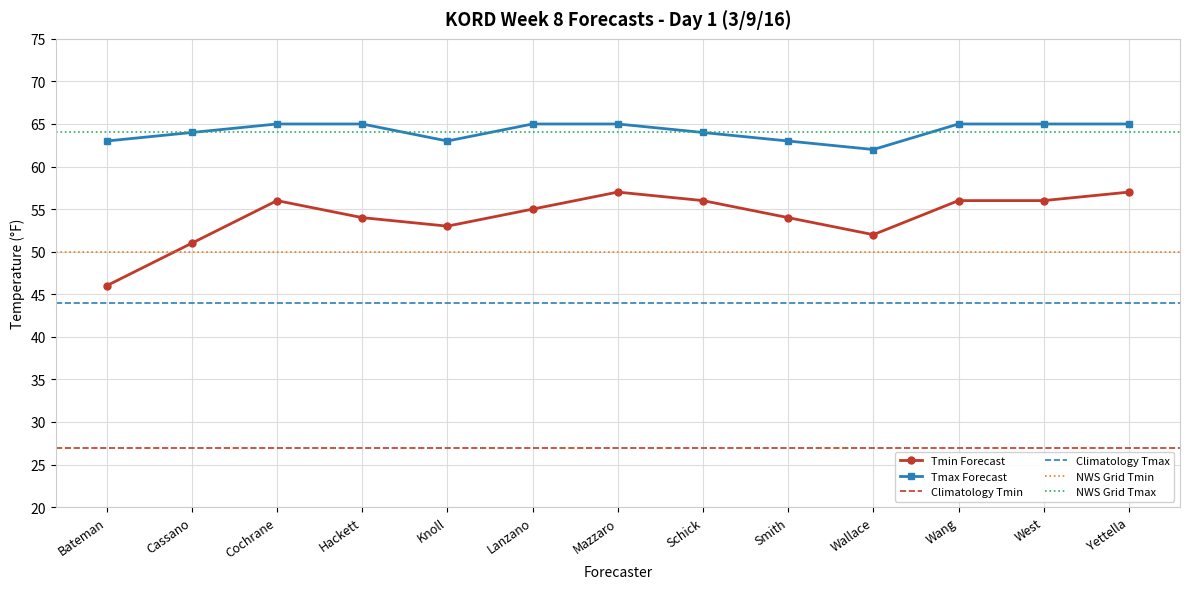

What is the difference between the maximum and second lowest values in the Tmin Forecast series?

6